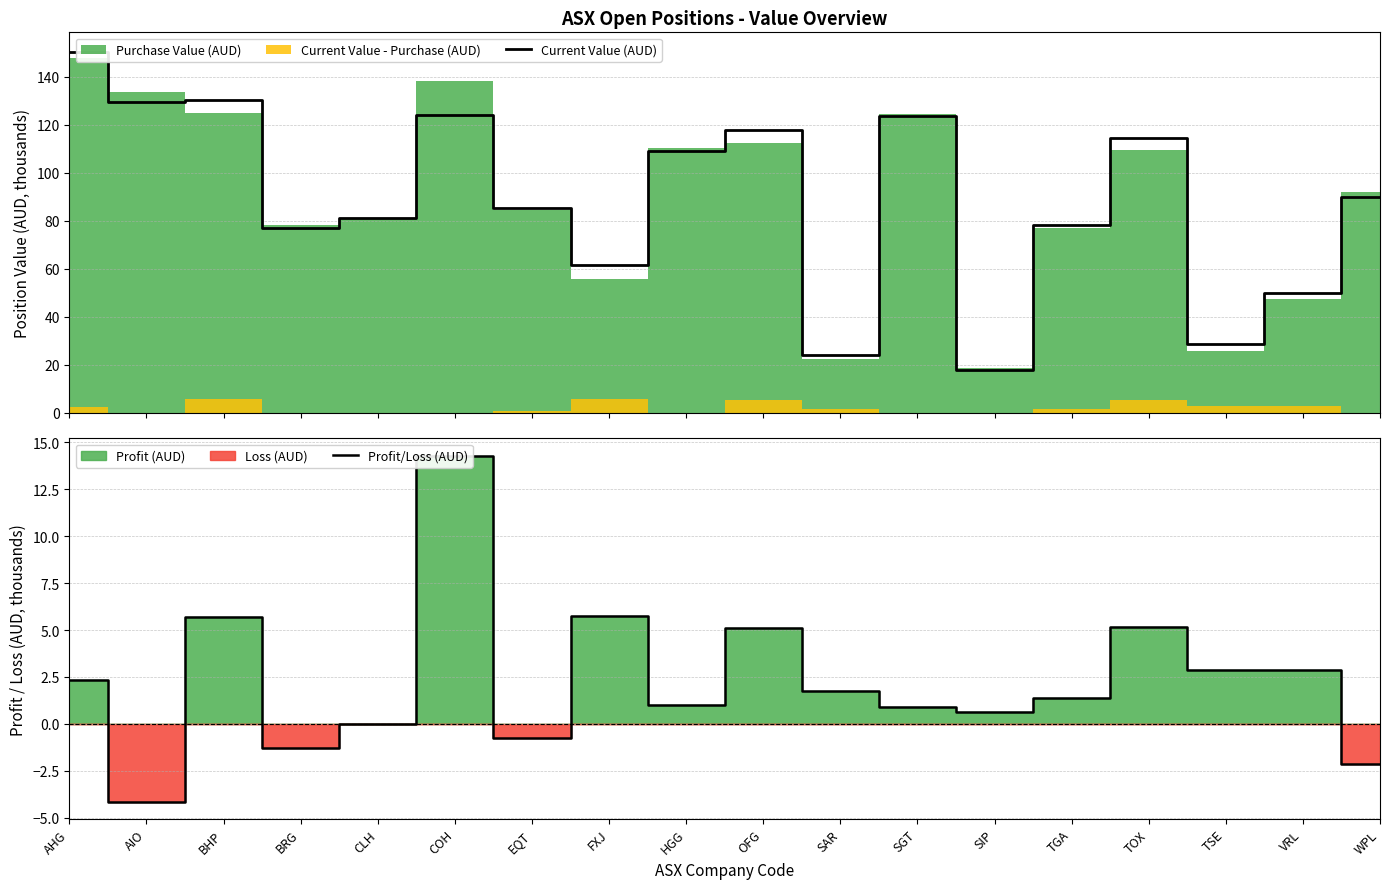

Reading right to left, transcribe all the data shown in this chart.

Current Value (AUD): 89.8	50.1	28.6	114.7	78.4	17.9	123.8	24.0	117.8	109.2	61.6	85.5	124.2	81.1	77.2	130.5	129.5	150.4
Profit/Loss (AUD): -2.1	2.9	2.9	5.2	1.4	0.6	0.9	1.8	5.1	1.0	5.8	-0.7	14.3	0.0	-1.3	5.7	-4.1	2.3